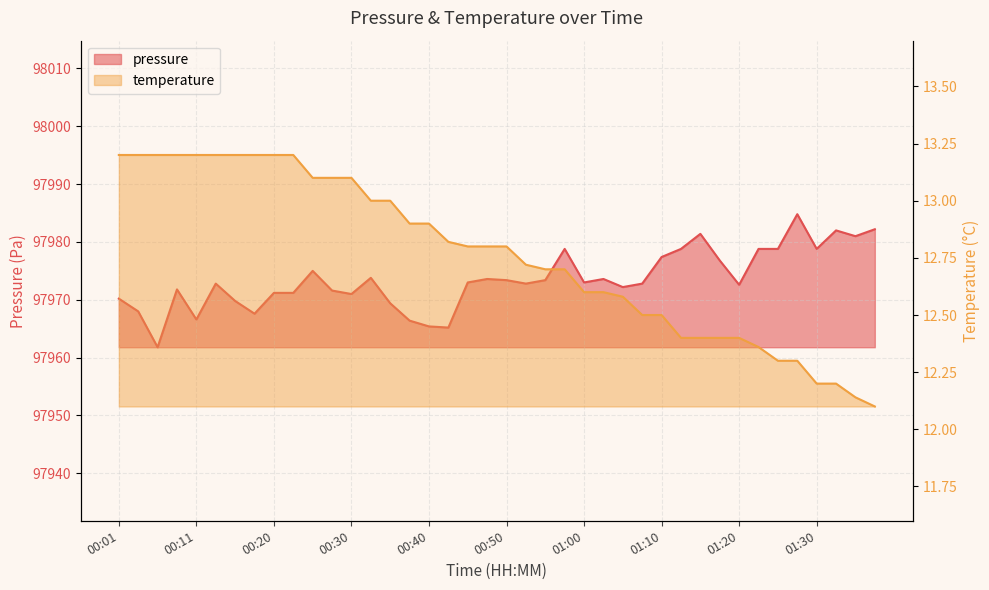

How many lines are shown in the chart?

2